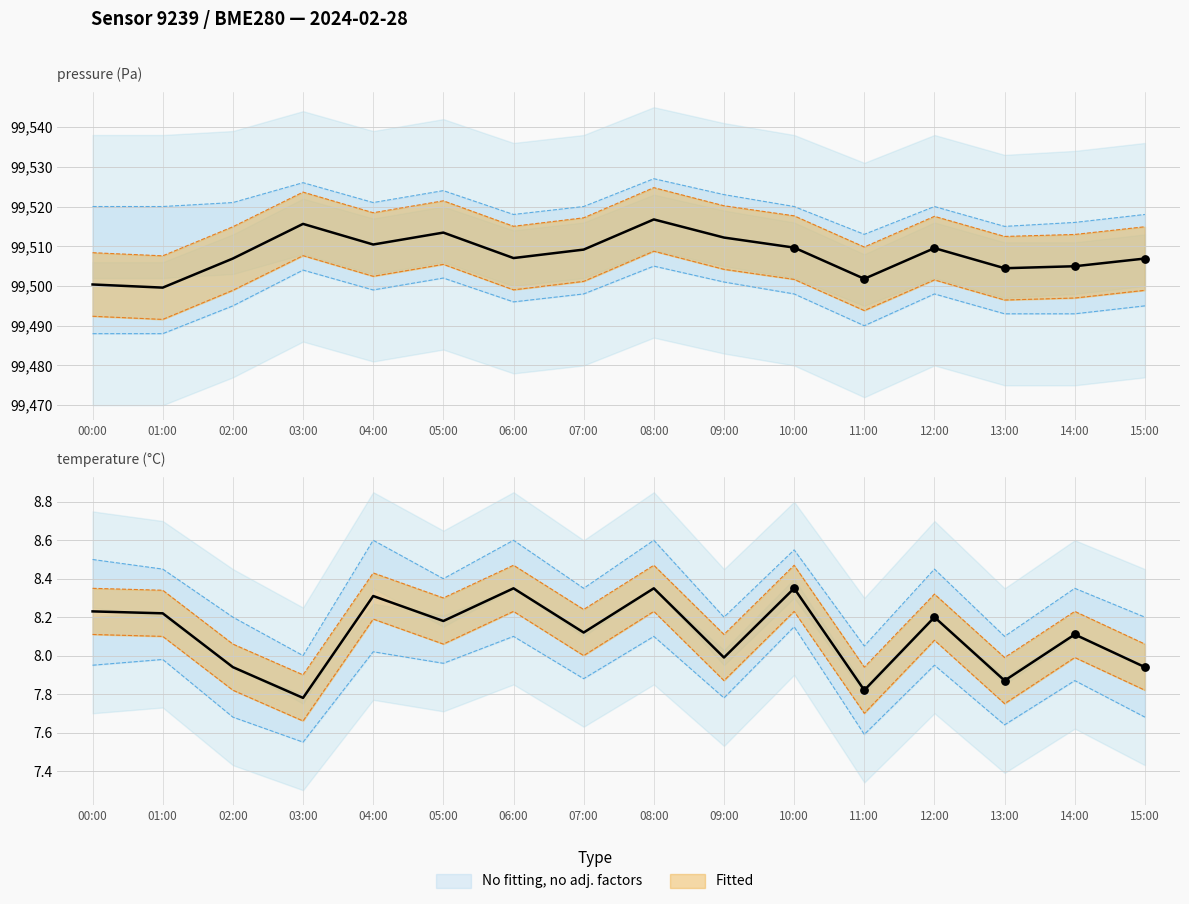

Is the value of pressure at 08:00 greater than the value of temperature at 00:00?

Yes